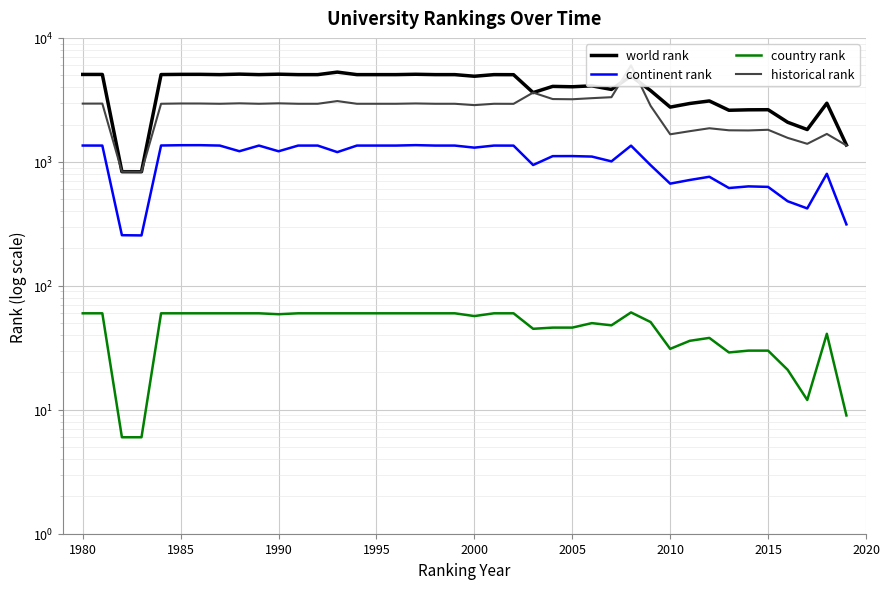

What is the value of the world rank point at the 12th from the left?

5054.0